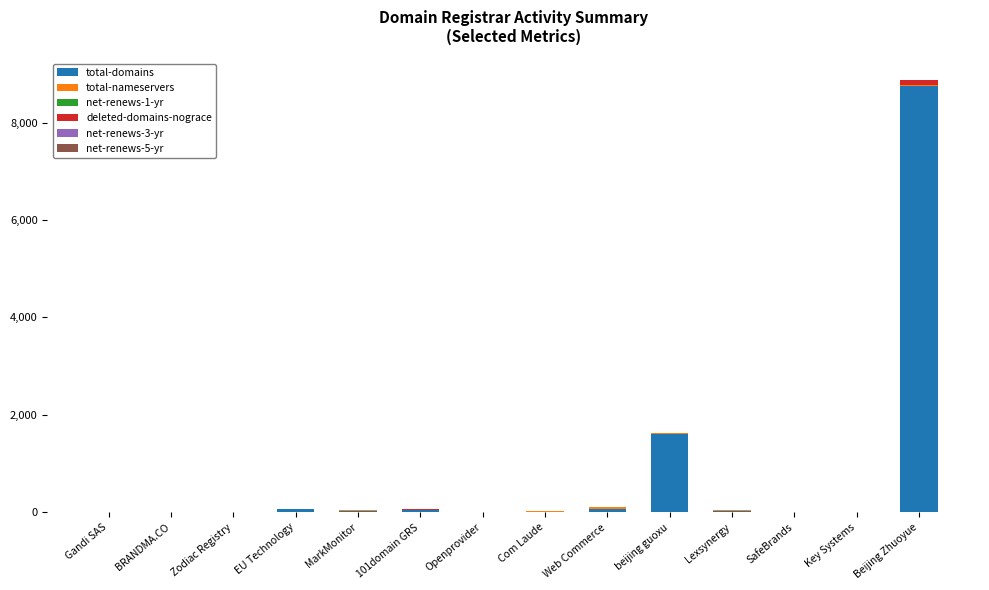

What is the highest value of the total-domains series?

8757